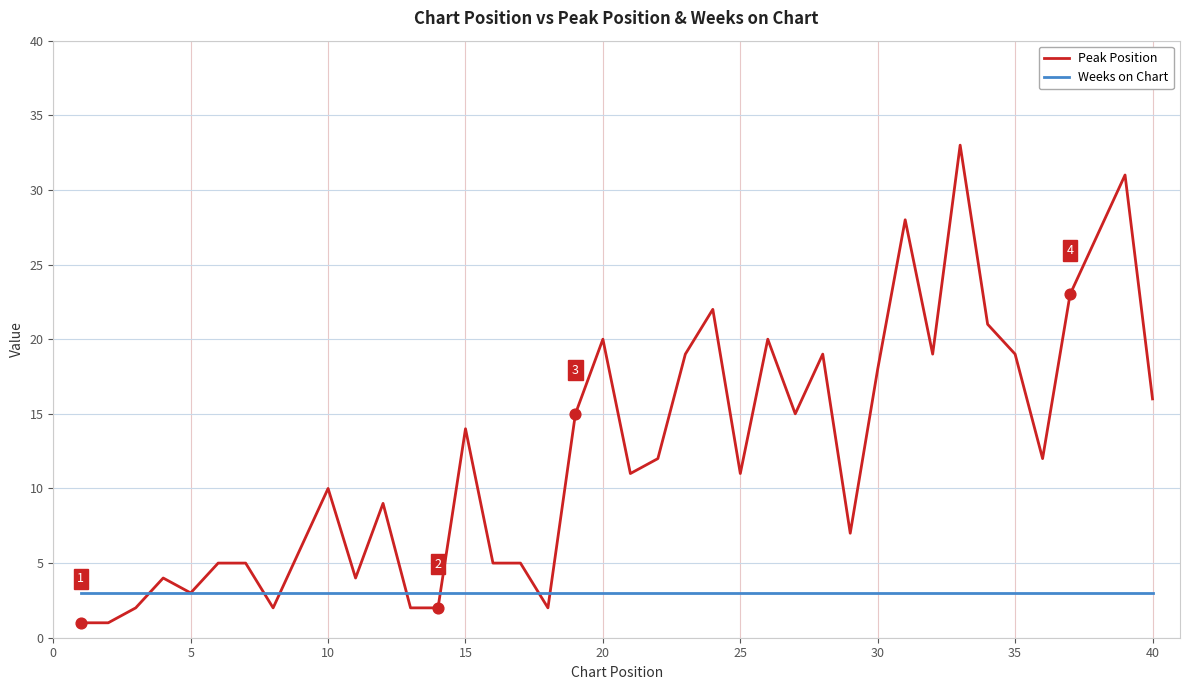

At how many categories does at least one series exceed 29?

2